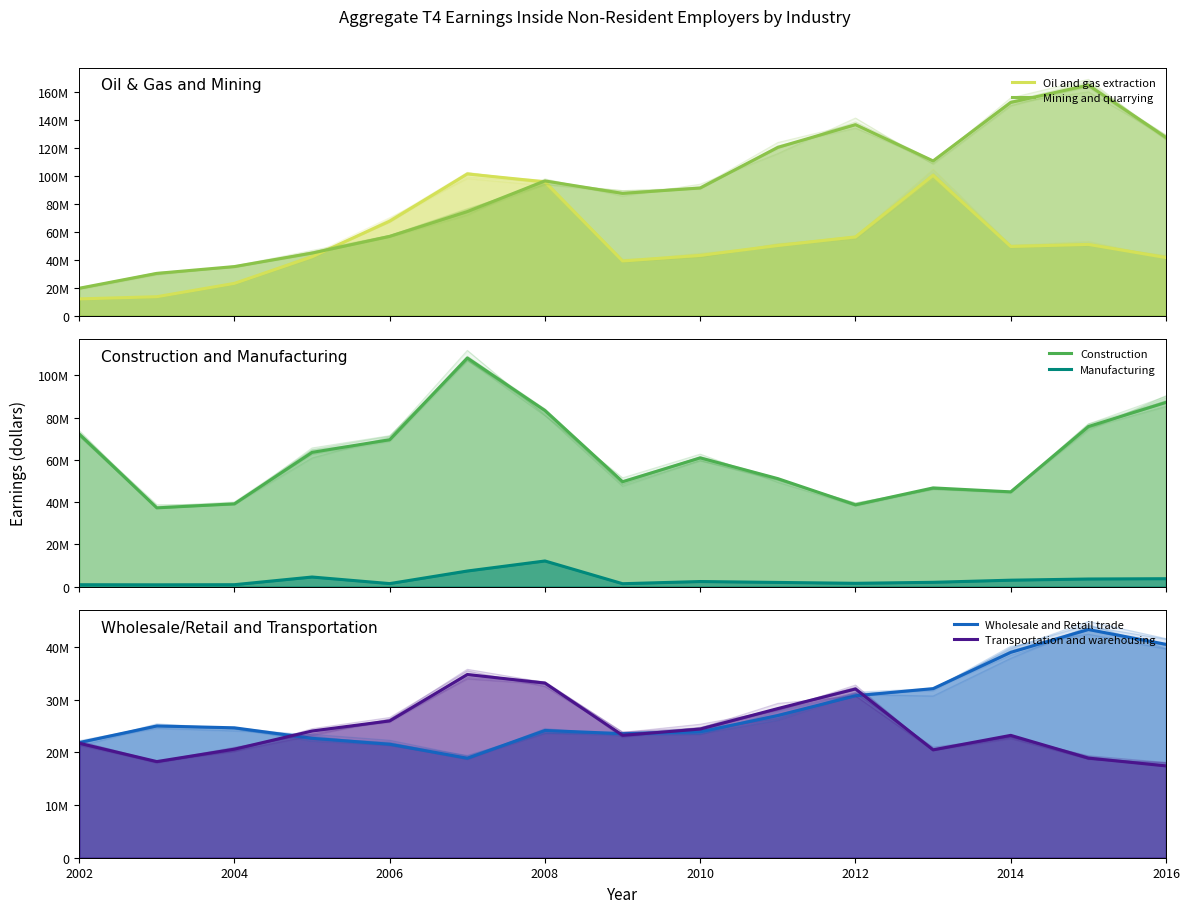

How many lines are shown in the chart?

6